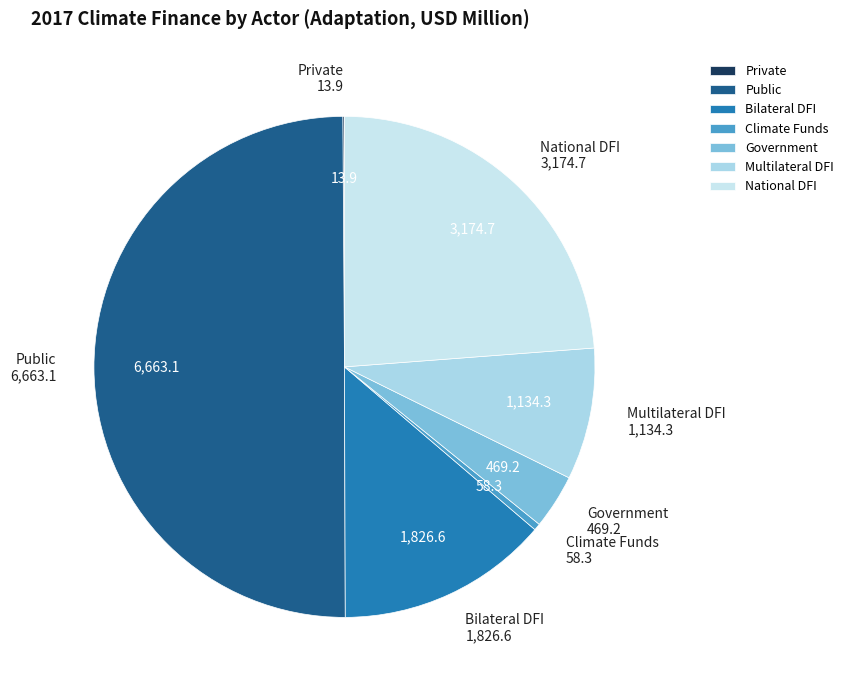

Which category has the biggest portion of the pie?

Public